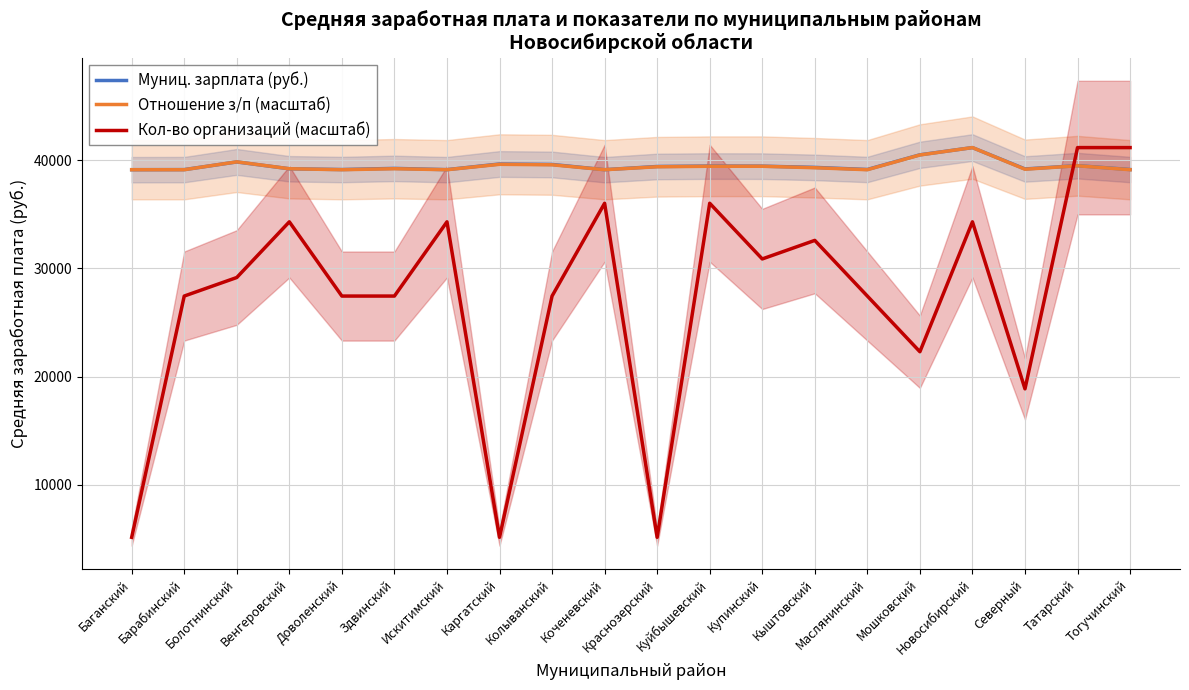

True or false: Кол-во организаций (масштаб) has a value of 15310.4 at Коченевский.

False